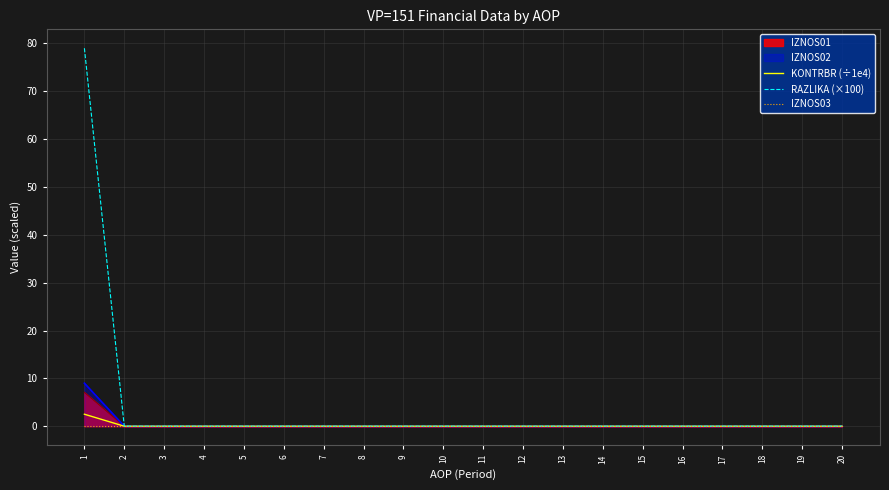

True or false: KONTRBR (÷1e4) has a value of 0.0 at 11.

True